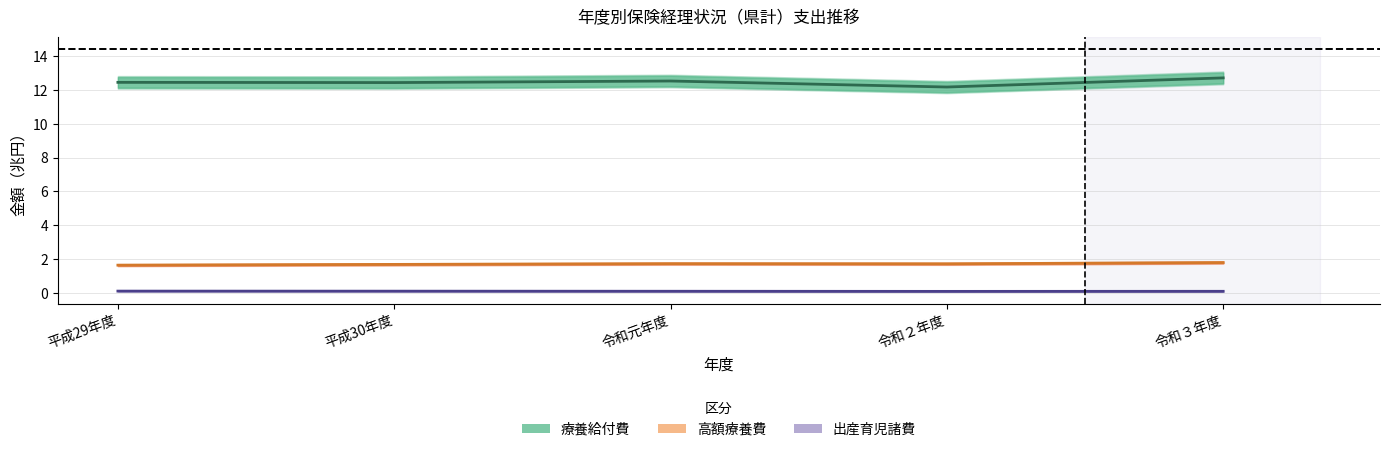

True or false: 出産育児諸費（中央値） has more than 1 interior local peaks.

False